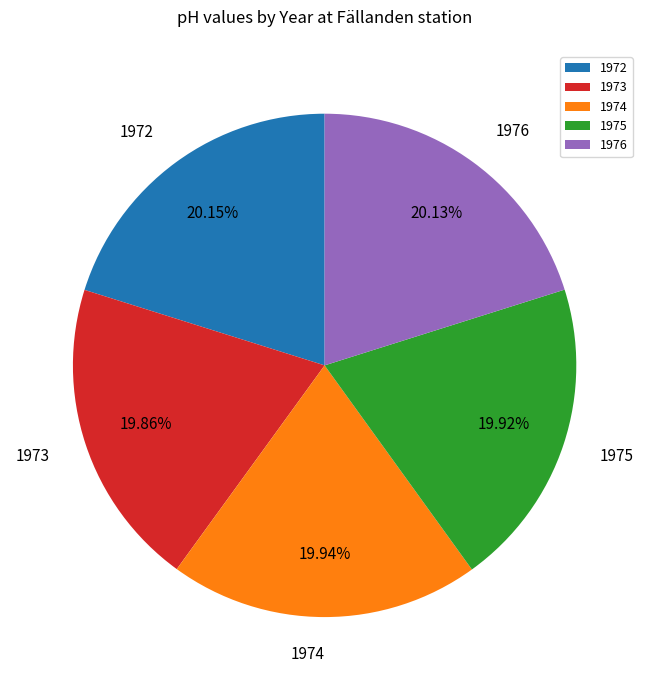

Count the number of slices in the pie.

5